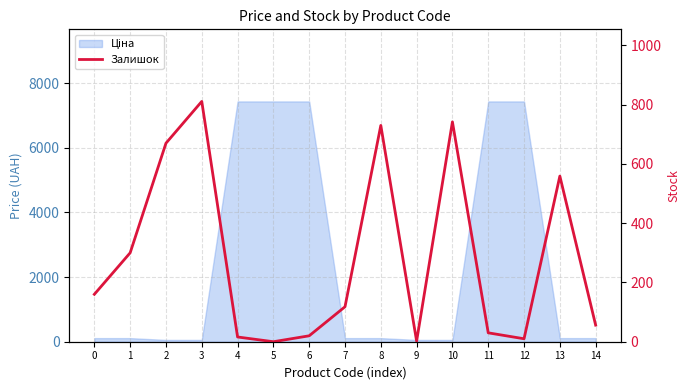

Where is the first local maximum?

3